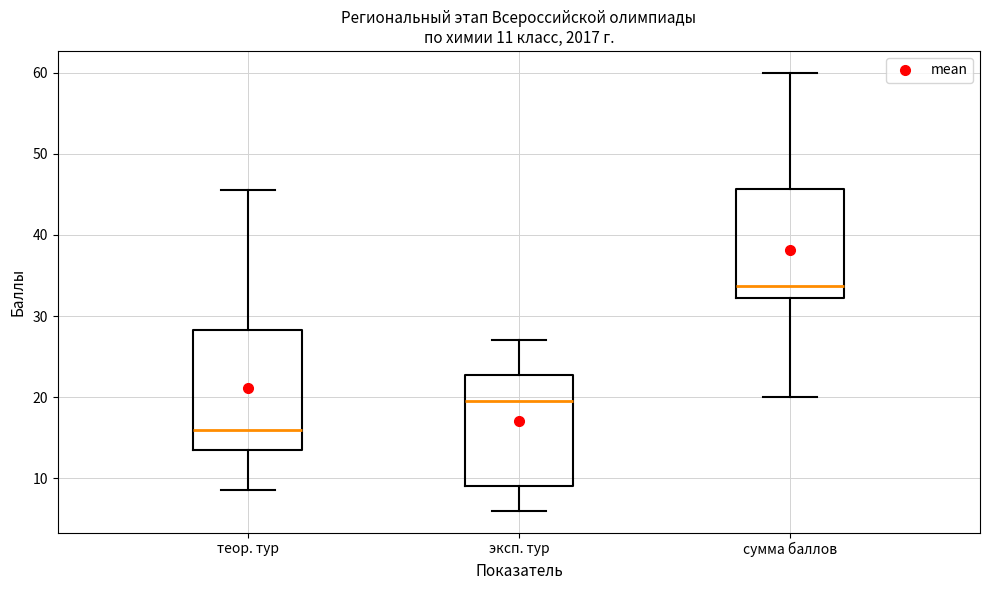

Which box has the highest median line?

сумма баллов